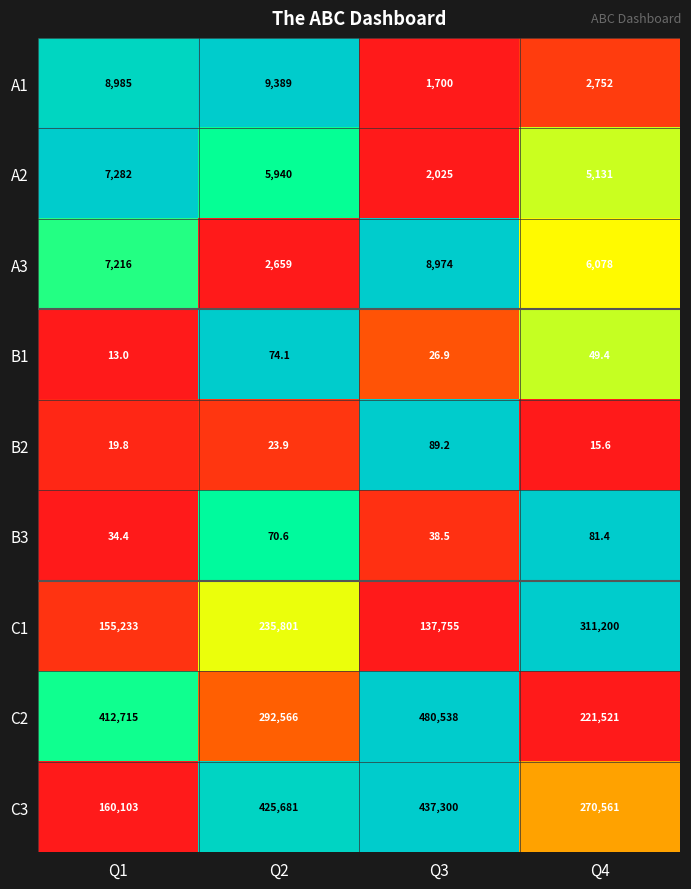

The A3 series shows 1448.2 at Q2. True or false?

False